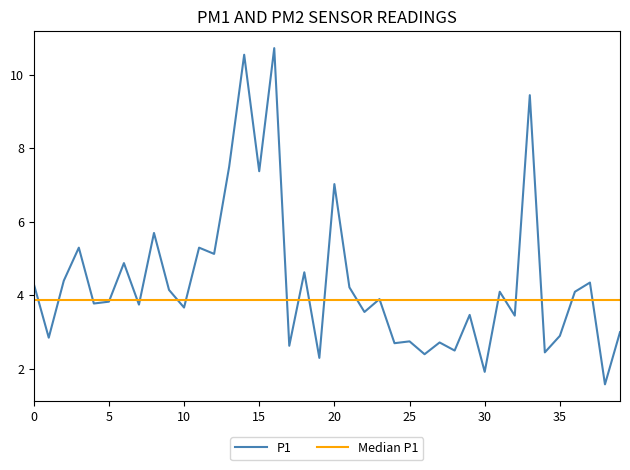

How many interior local peaks (higher than both neighbors) does the data have?

15